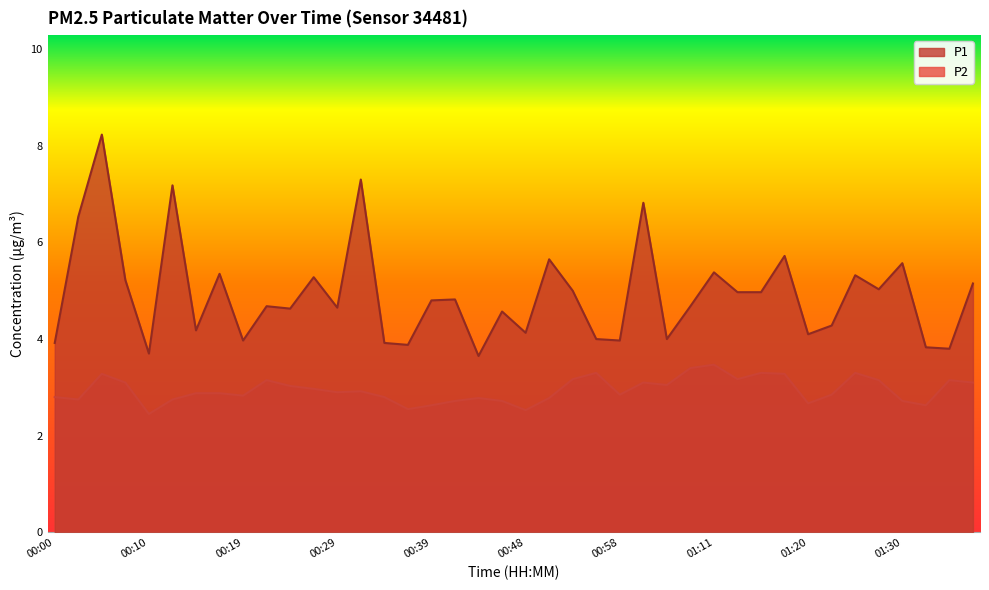

Which series has the widest spread of values?

P1